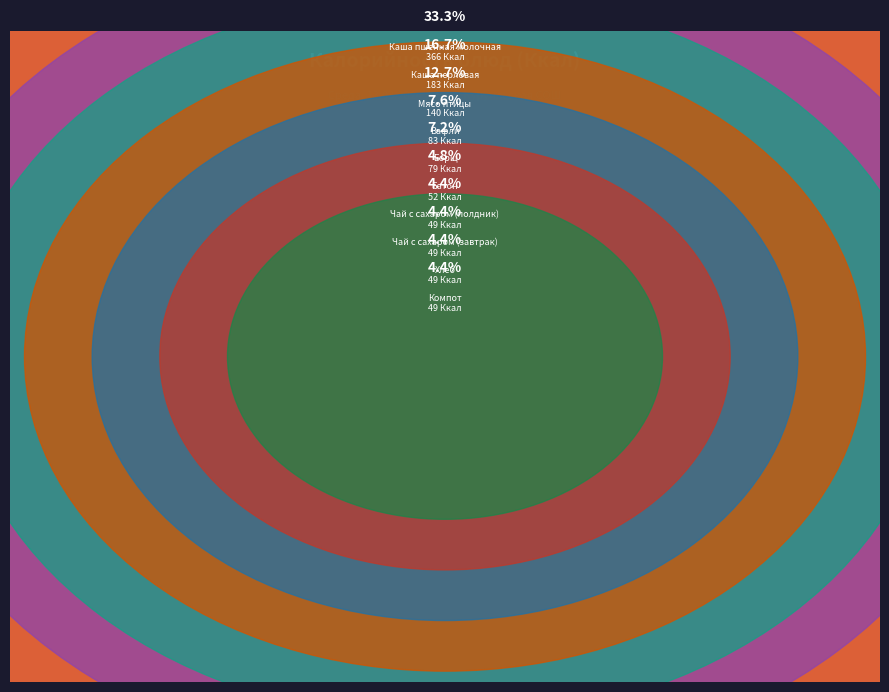

Is Каша пшенная молочная the majority of the pie?

No